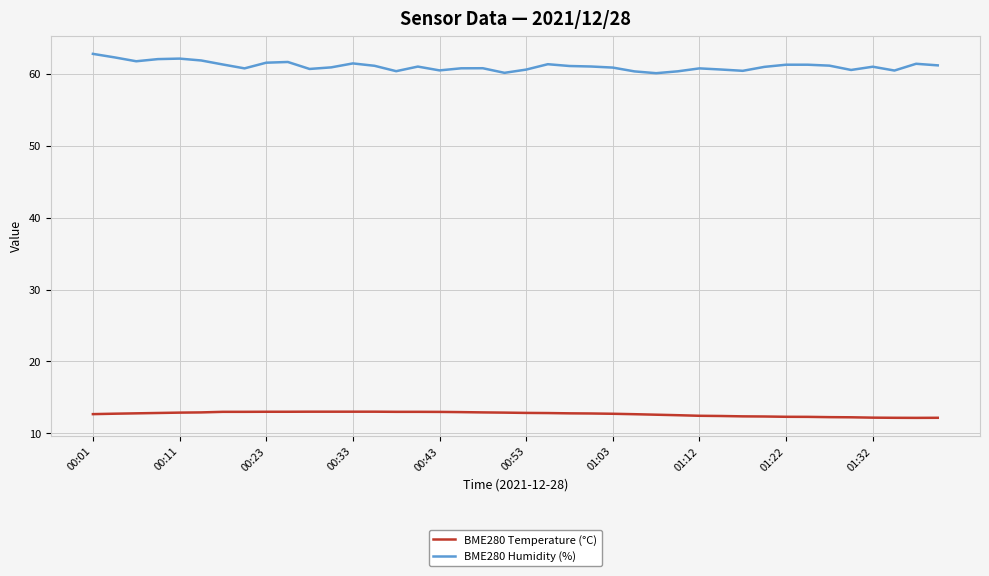

Rank the series by their average value, from highest to lowest.

BME280 Humidity (%), BME280 Temperature (°C)